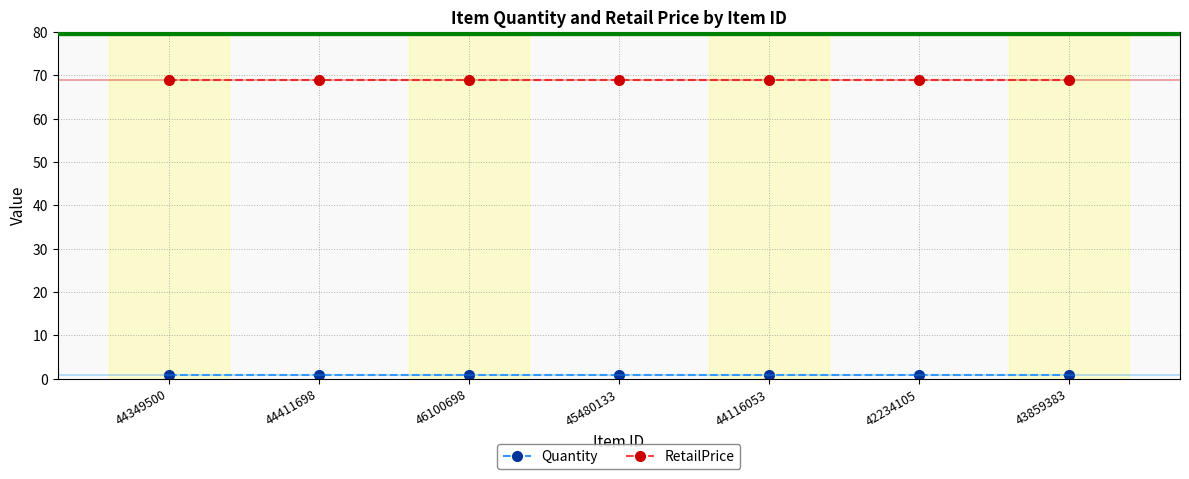

What are all the series names shown in the legend?

Quantity, RetailPrice